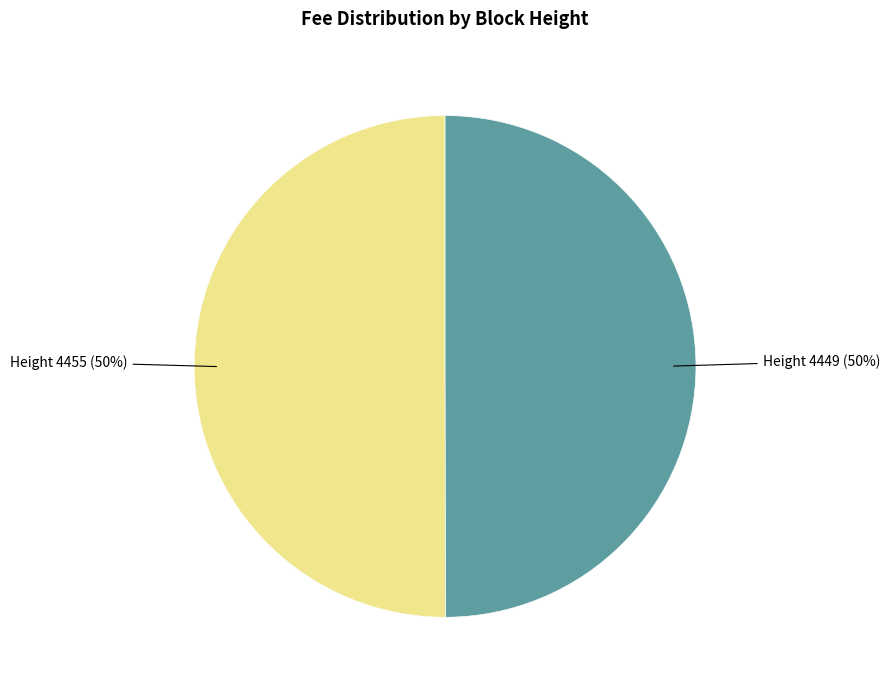

To the nearest percent, what is the average slice percentage?

50%